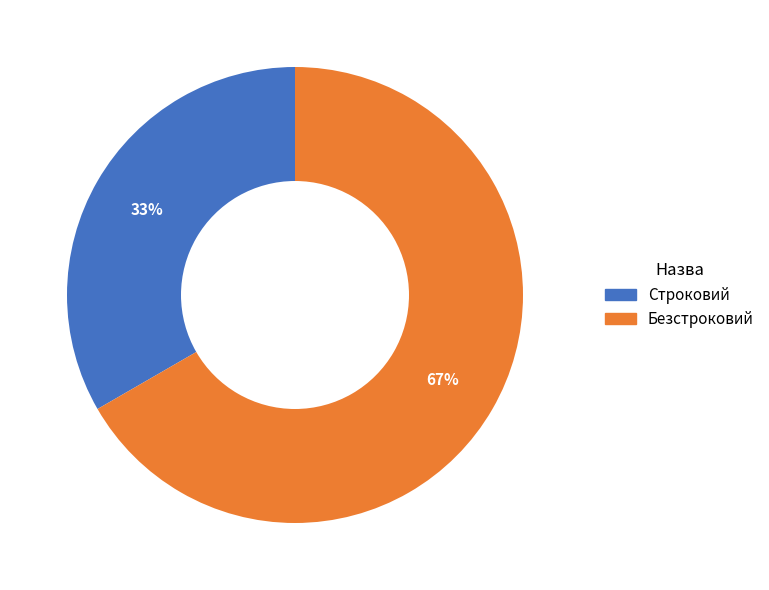

Which has a higher value, Строковий or Безстроковий?

Безстроковий